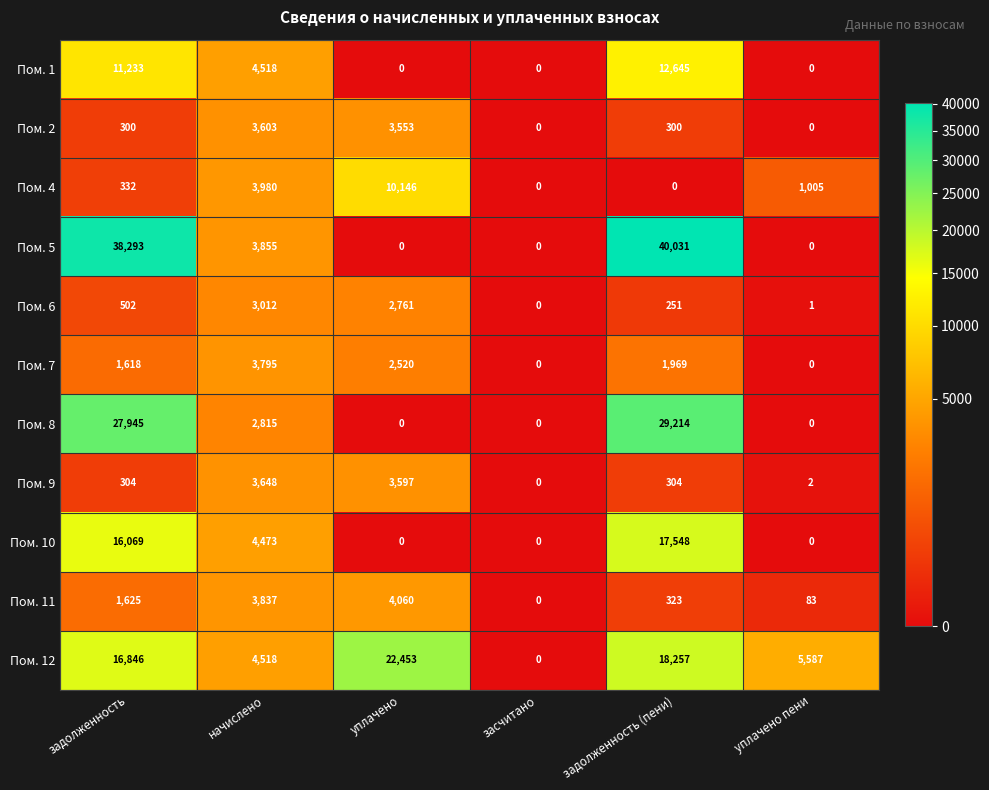

Rank the series by their maximum value, from highest to lowest.

Пом. 5, Пом. 8, Пом. 12, Пом. 10, Пом. 1, Пом. 4, Пом. 11, Пом. 7, Пом. 9, Пом. 2, Пом. 6